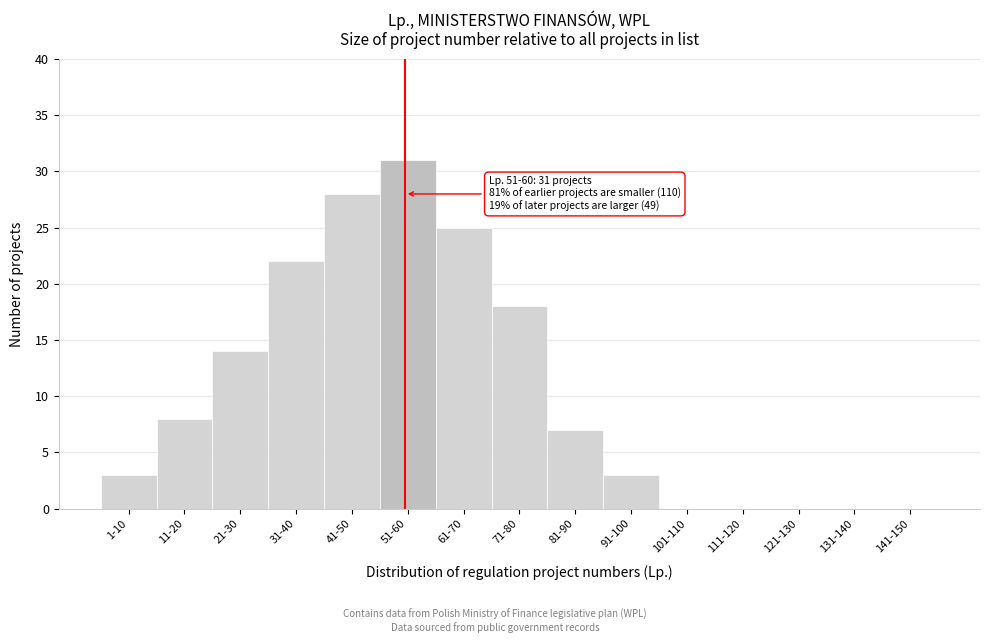

Reading right to left, list all the values displayed in this chart.

141-150=0	131-140=0	121-130=0	111-120=0	101-110=0	91-100=3	81-90=7	71-80=18	61-70=25	51-60=31	41-50=28	31-40=22	21-30=14	11-20=8	1-10=3